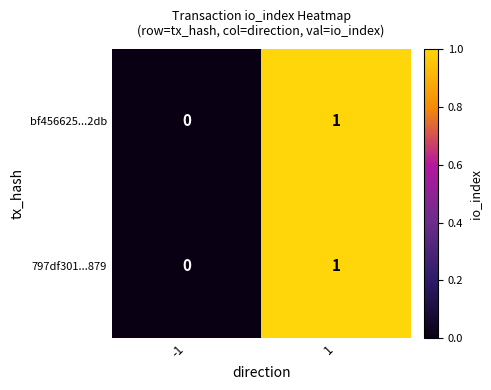

Is the value of bf456625...2db at -1 greater than the value of 797df301...879 at 1?

No